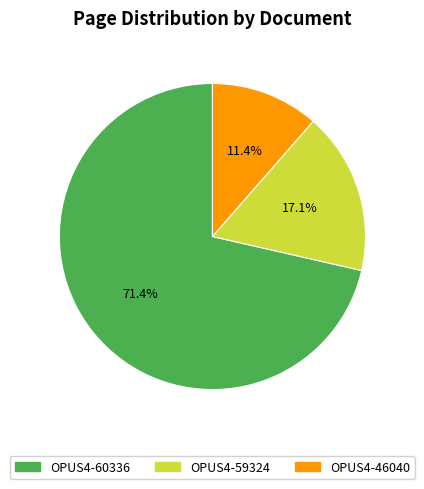

Is it true that OPUS4-46040 is 11% of the pie?

True